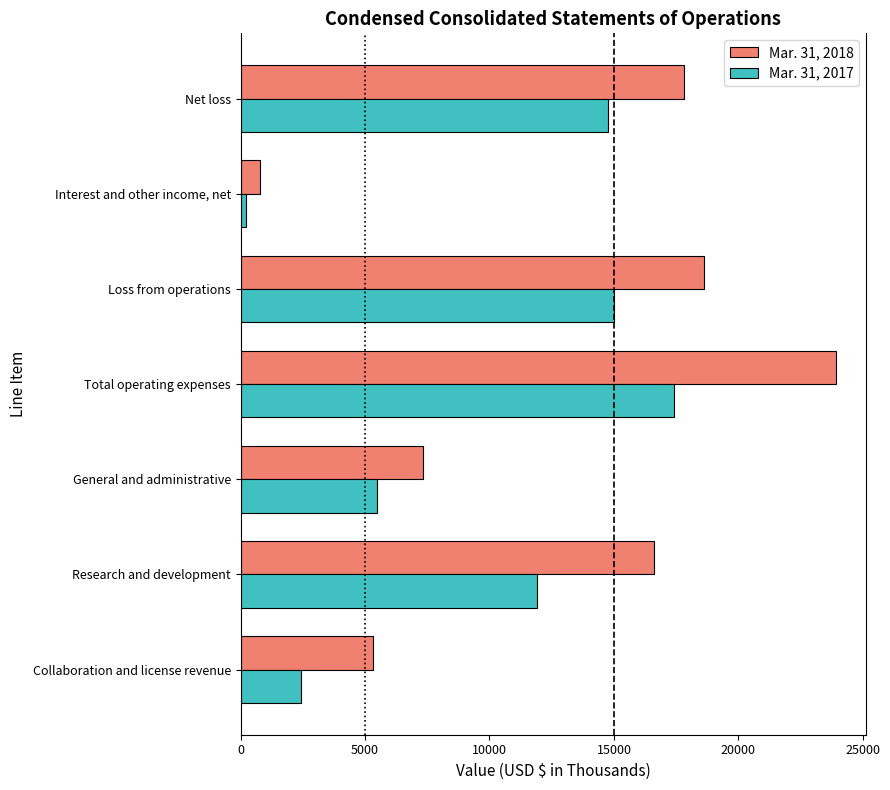

Which series has the largest total across all categories?

Mar. 31, 2018